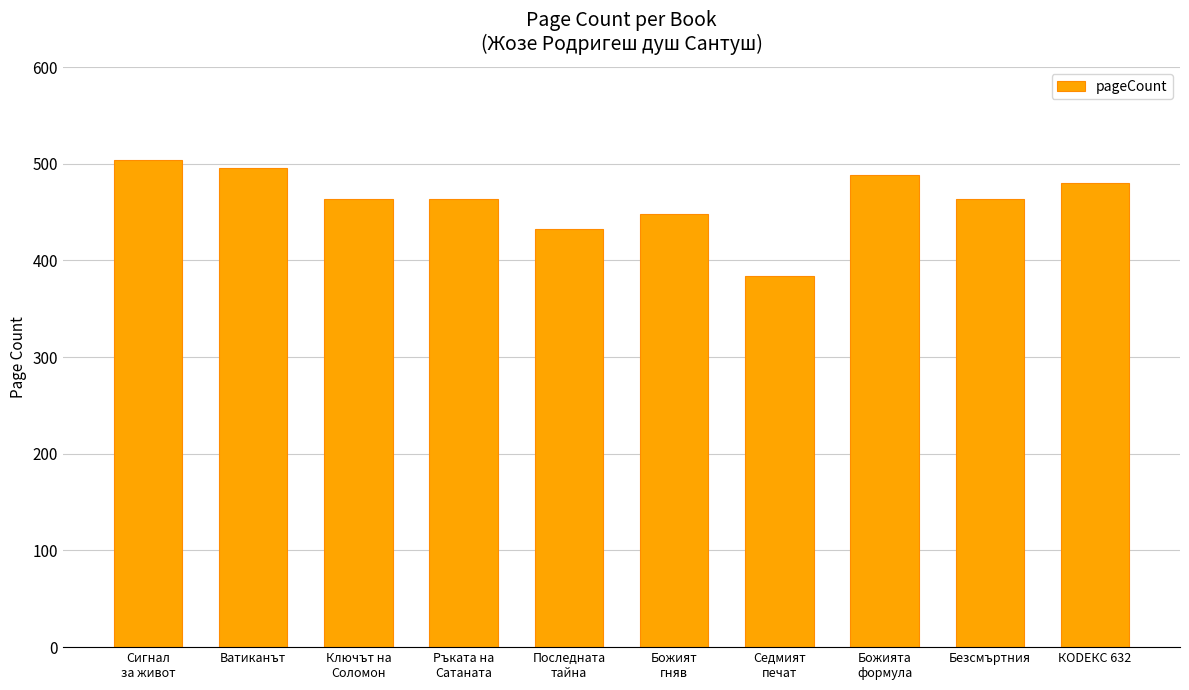

Reading right to left, what are all the values shown in this chart?

КОDЕКС 632=480	Безсмъртния=464	Божията
формула=488	Седмият
печат=384	Божият
гняв=448	Последната
тайна=432	Ръката на
Сатаната=464	Ключът на
Соломон=464	Ватиканът=496	Сигнал
за живот=504